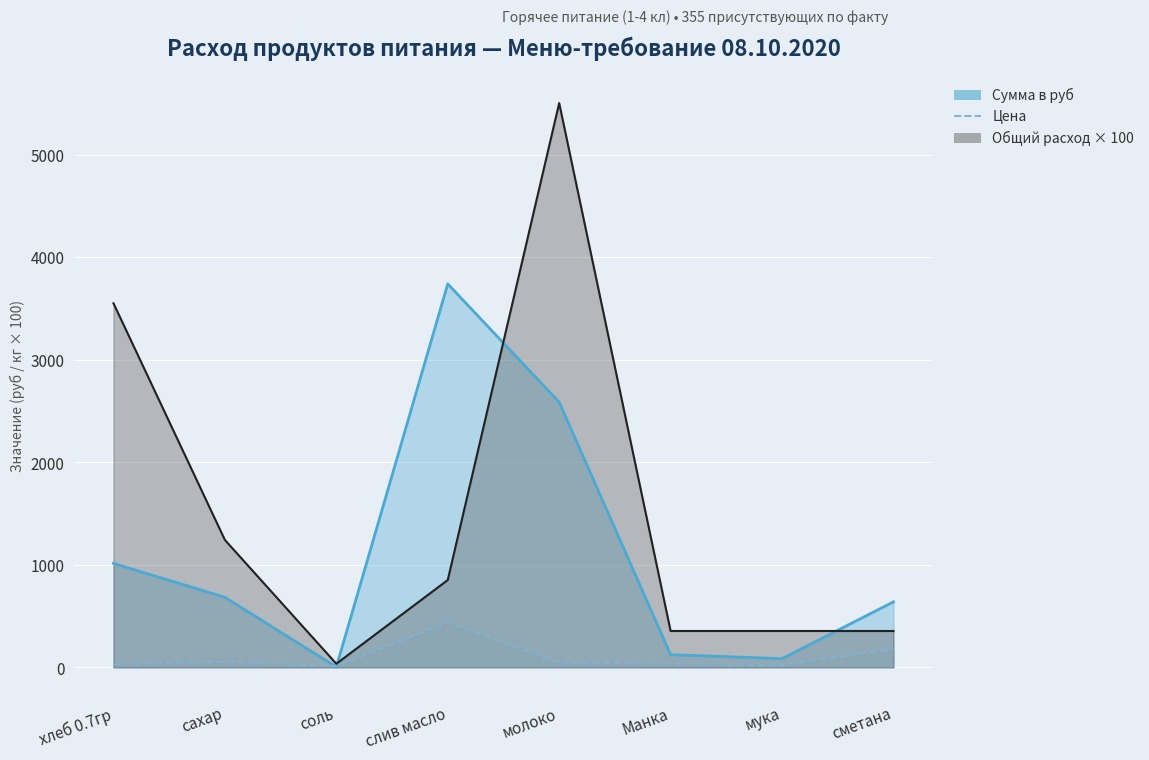

Where is the first local maximum for Общий расход × 100 (линия)?

молоко